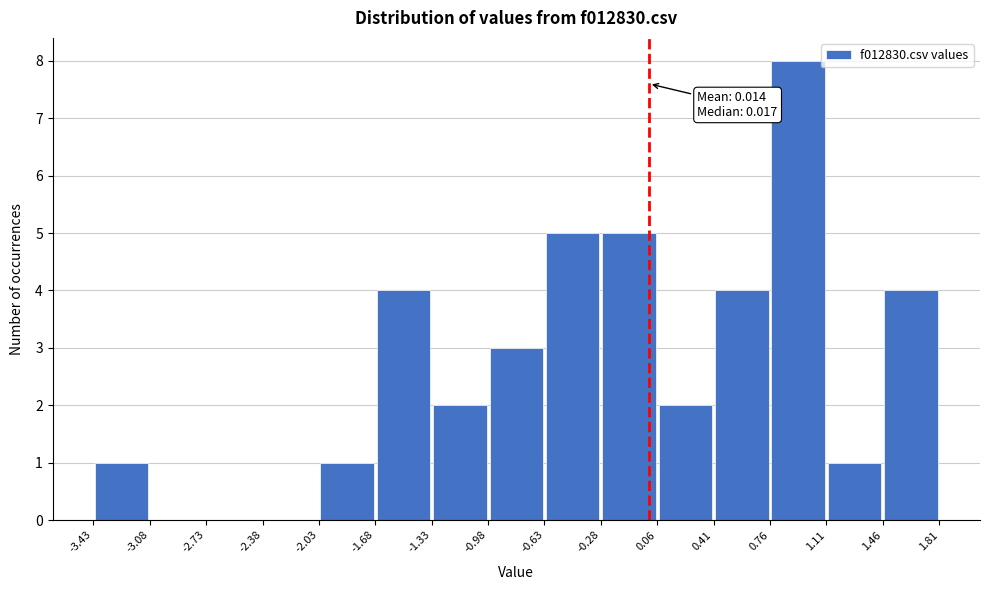

Which range on the x-axis has the tallest bar?

0.76 to 1.11